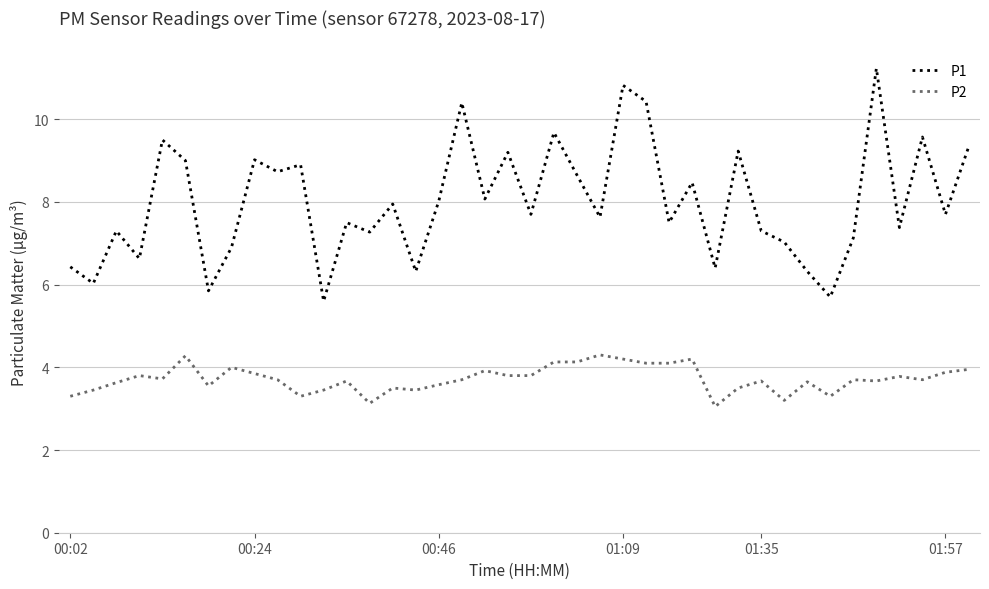

Which series has the largest range (max minus min)?

P1